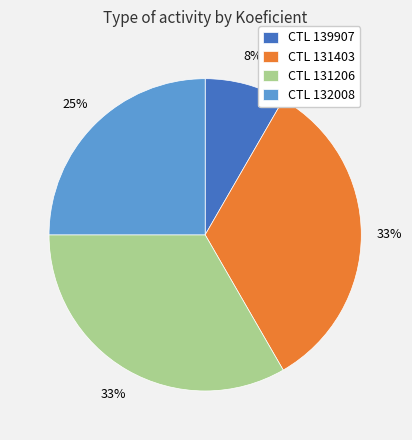

Is the sum of CTL 139907 and CTL 132008 greater than half?

No